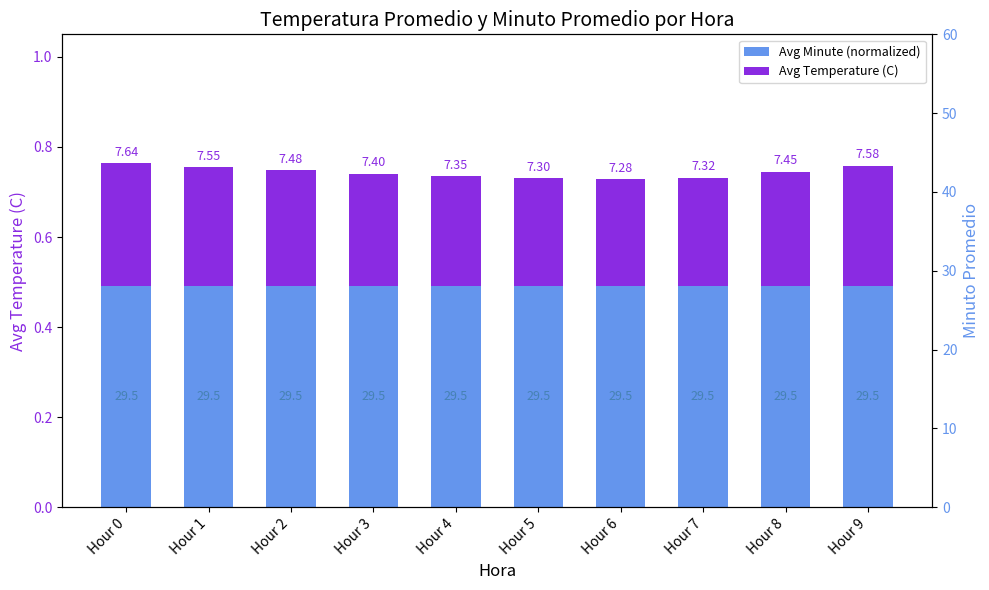

The Avg Minute (normalized) series shows 0.7 at Hour 1. True or false?

False